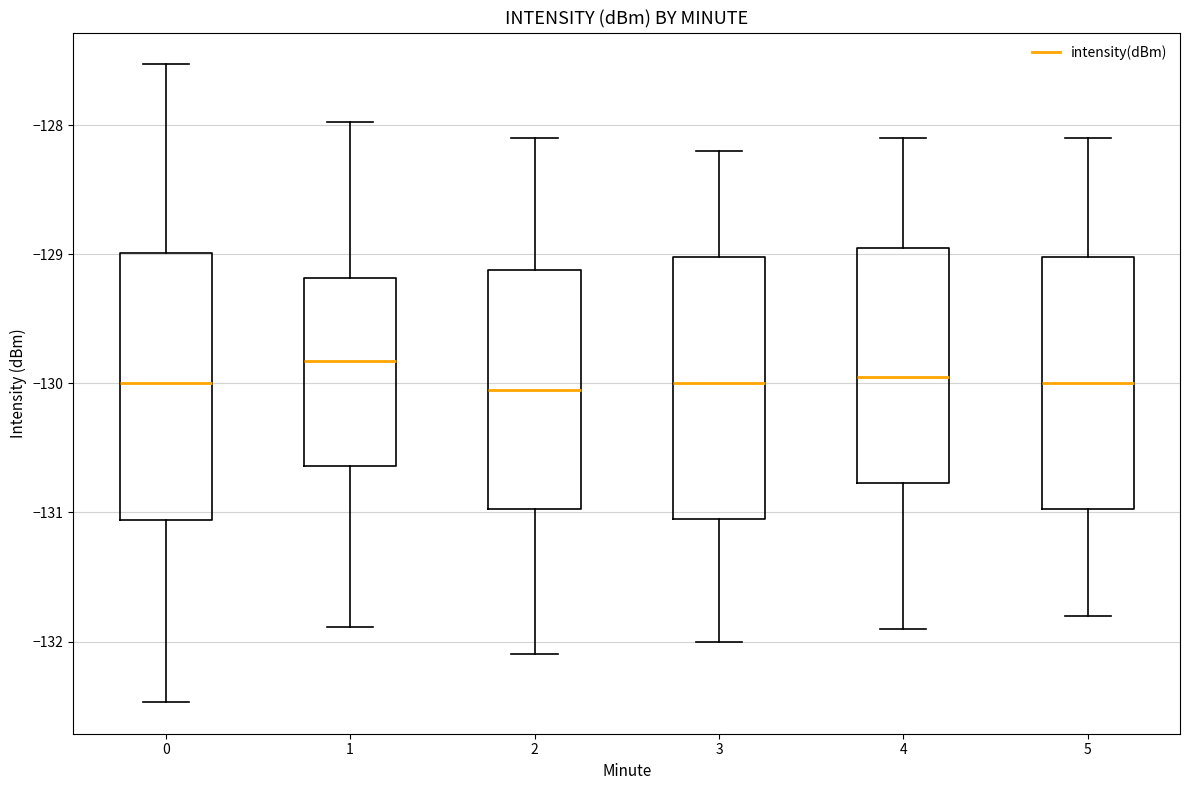

Where does the median line of the box at x = 1 sit on the y-axis? The values are not printed on the chart, so give them approximately, as read against the axis.

-129.8